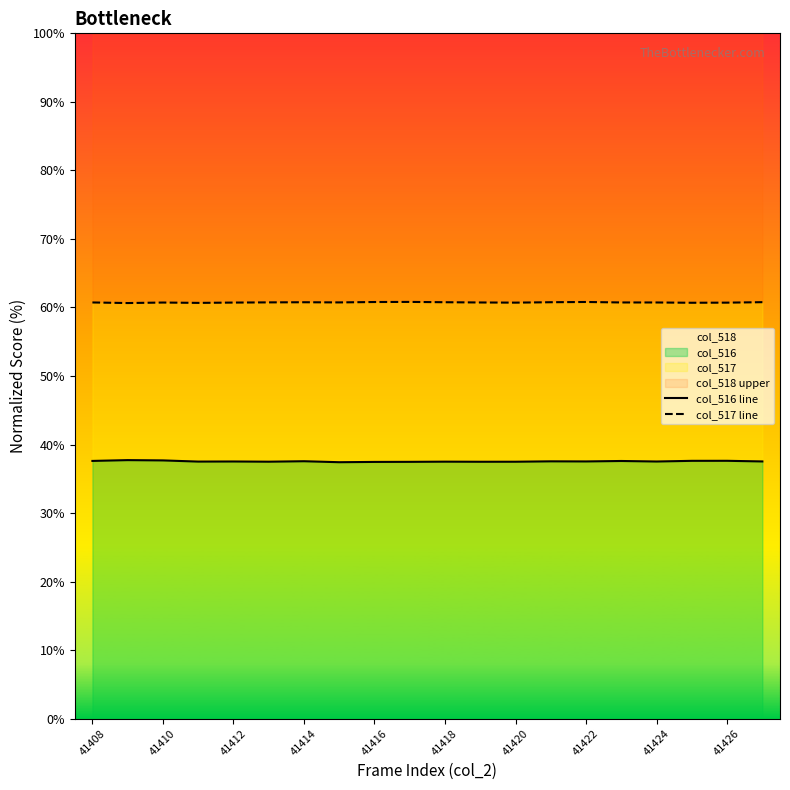

The col_516 series shows 37.5 at 41422. True or false?

True